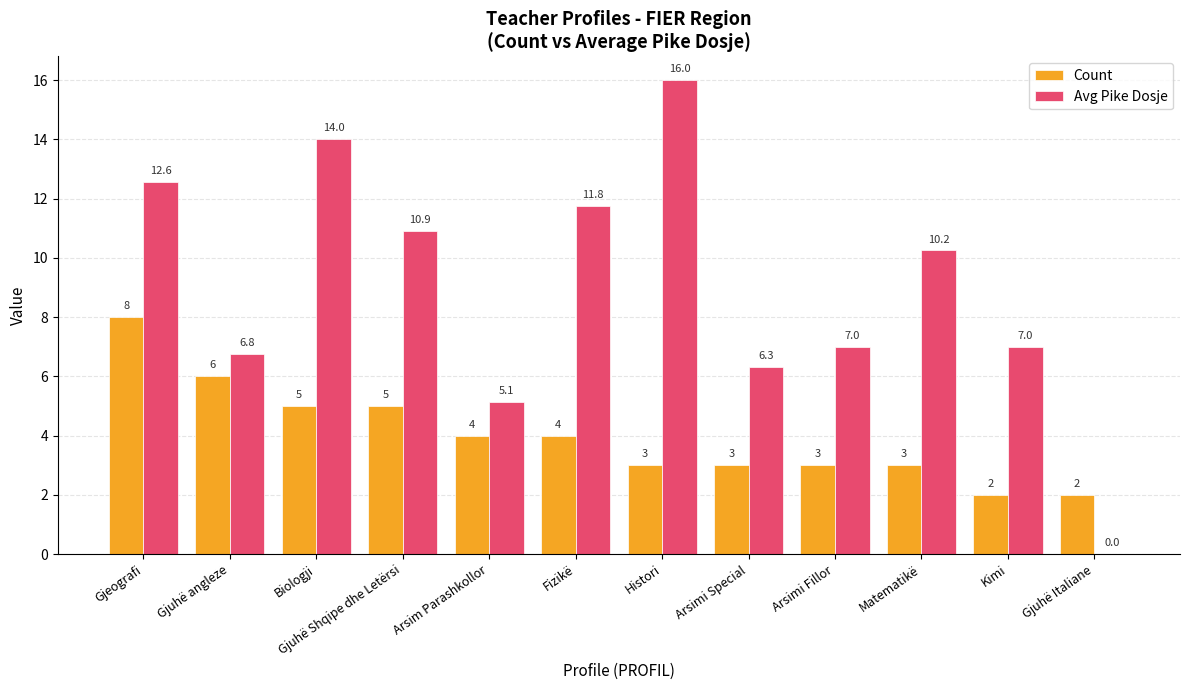

Which series has the largest total across all categories?

Avg Pike Dosje